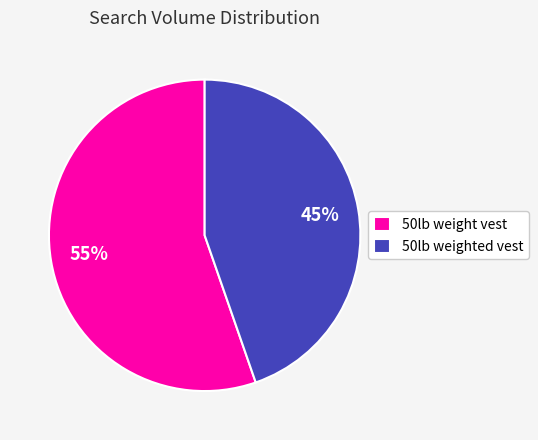

Is it true that 50lb weight vest is 55% of the pie?

True